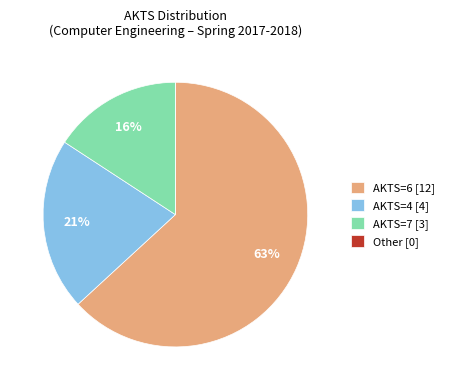

Is the sum of AKTS=4 [4] and AKTS=7 [3] greater than half?

No